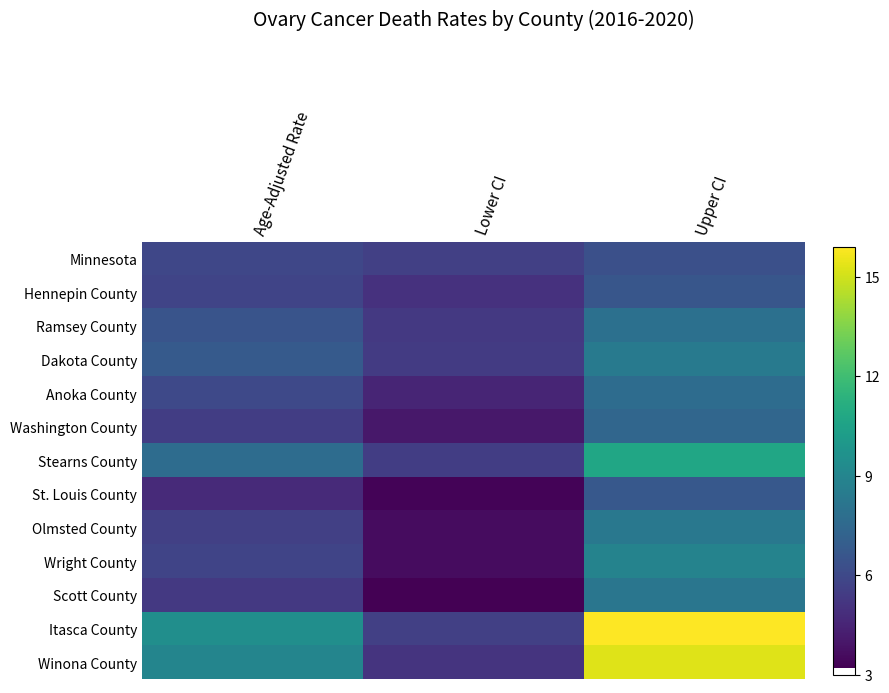

What is the spread (max minus min) of values at Age-Adjusted Rate?

4.8